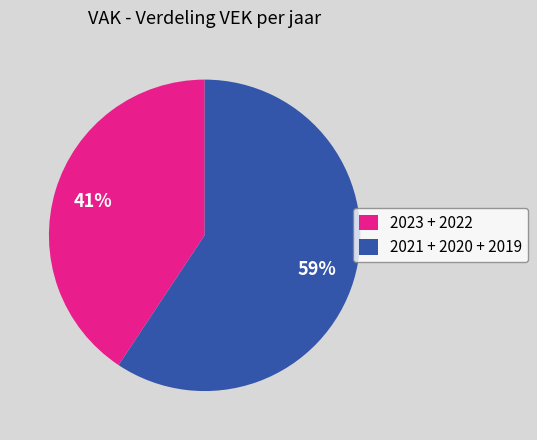

To the nearest percent, what is the combined percentage of 2023 + 2022 and 2021 + 2020 + 2019?

100%